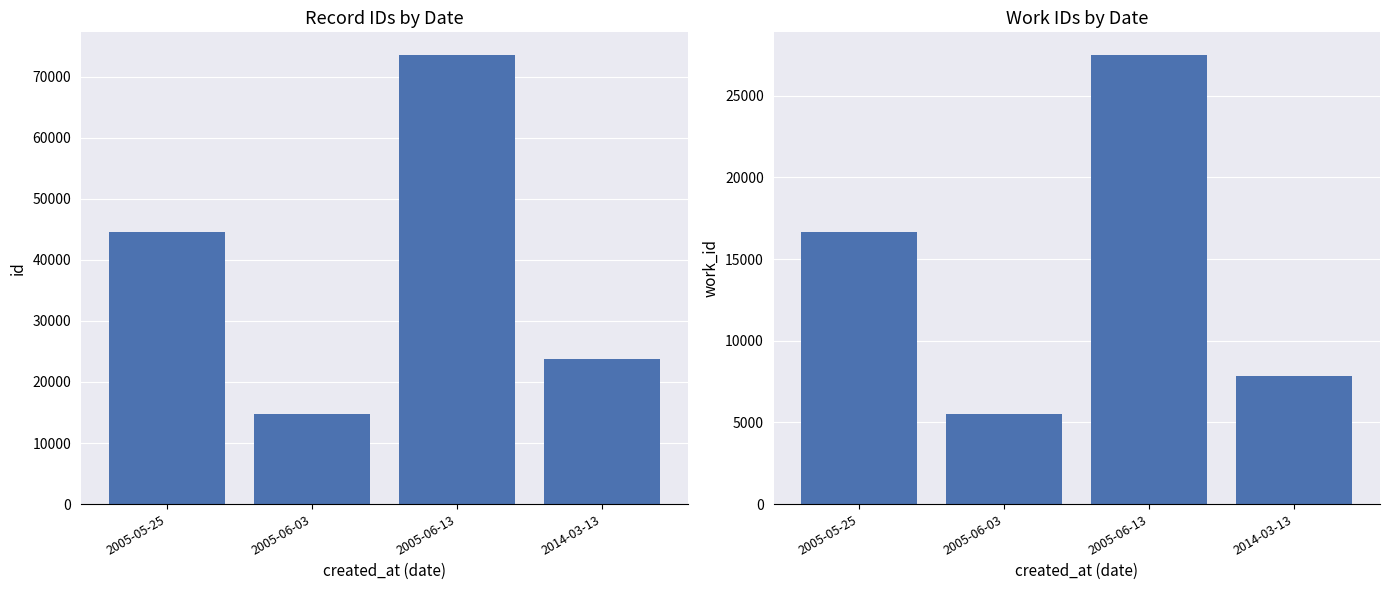

List the series in order of their overall mean, highest first.

id, work_id